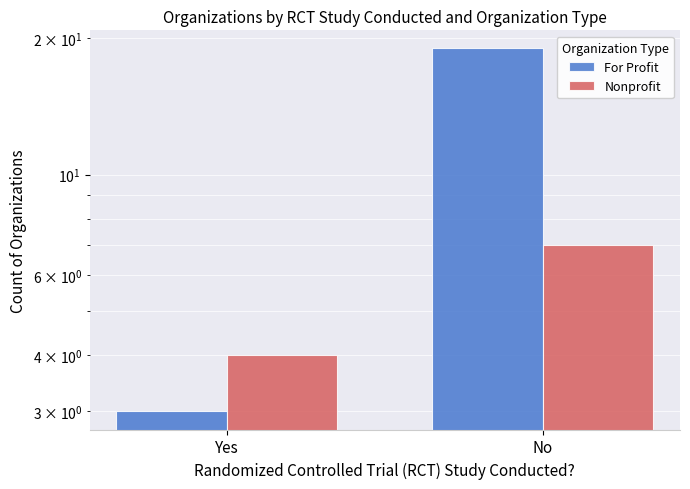

List the labels in order of For Profit value, largest first.

No, Yes